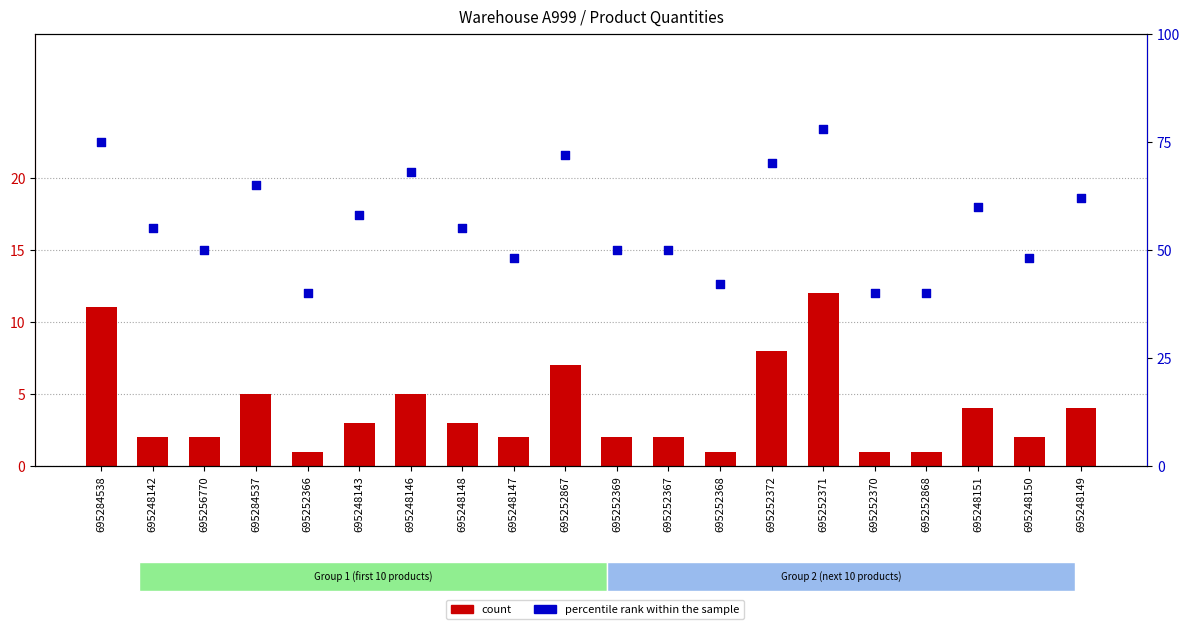

At which category is the sum across all series the highest?

695252371